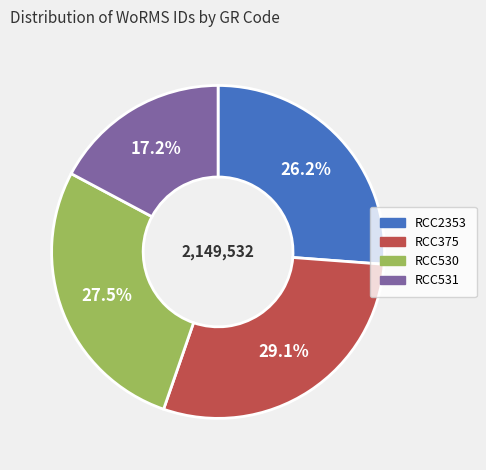

Rank the categories by value from lowest to highest.

RCC531, RCC2353, RCC530, RCC375